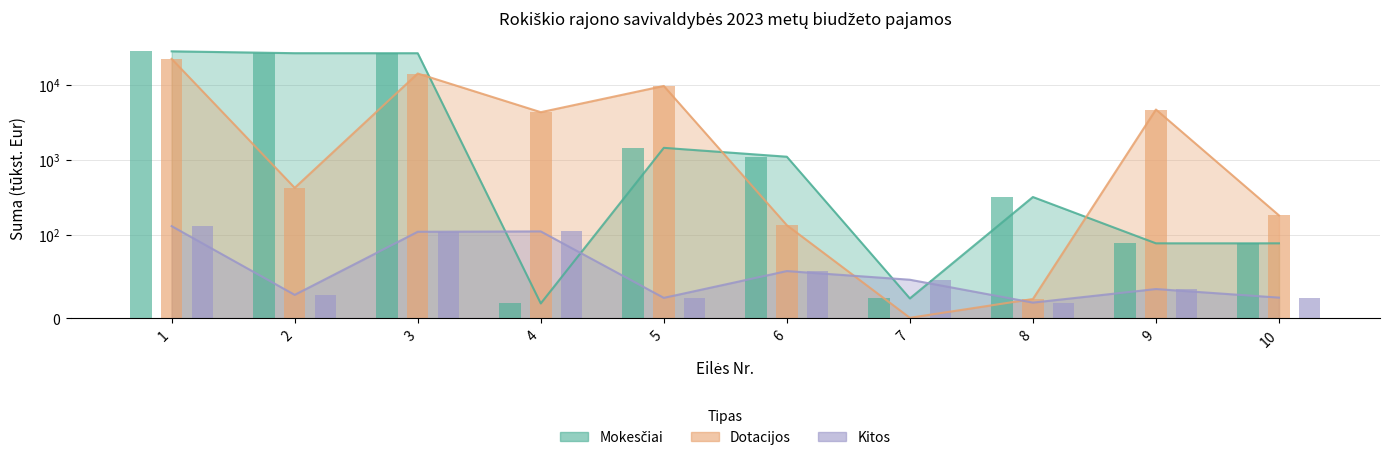

Reading left to right, transcribe all the data shown in this chart.

Mokesciai: 1=27784.0	2=26250.0	3=26232.0	4=18.0	5=1444.0	6=1100.0	7=24.0	8=320.0	9=90.0	10=90.0
Dotacijos: 1=22048.5	2=424.1	3=14085.1	4=4306.6	5=9619.5	6=134.9	7=0.8	8=23.3	9=4671.9	10=182.2
Kitos: 1=131.0	2=28.3	3=110.3	4=111.5	5=24.7	6=56.8	7=46.4	8=19.0	9=35.2	10=25.0